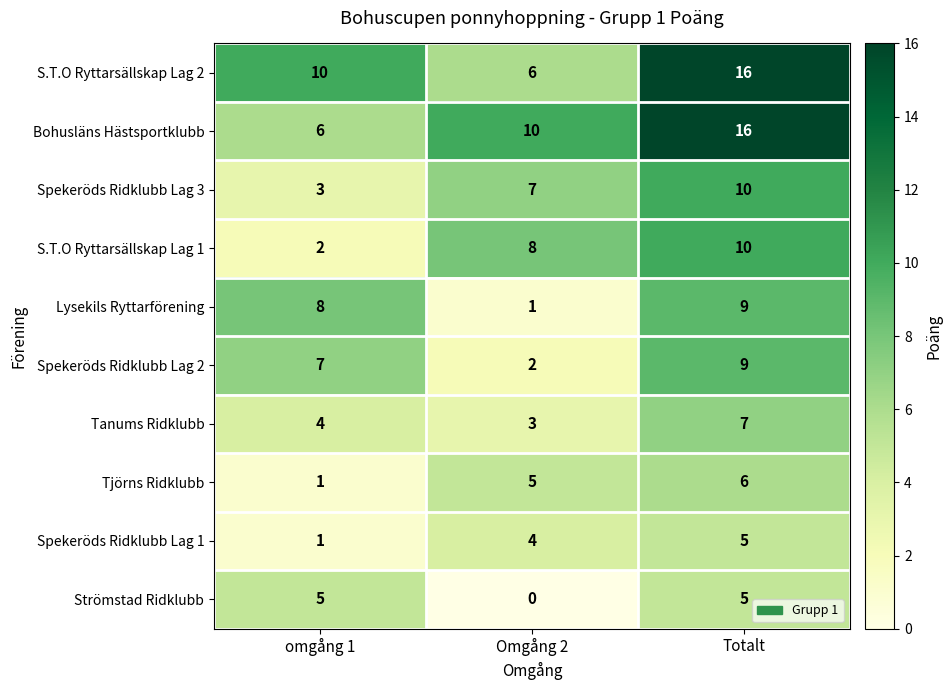

How many data points does each series have?

3